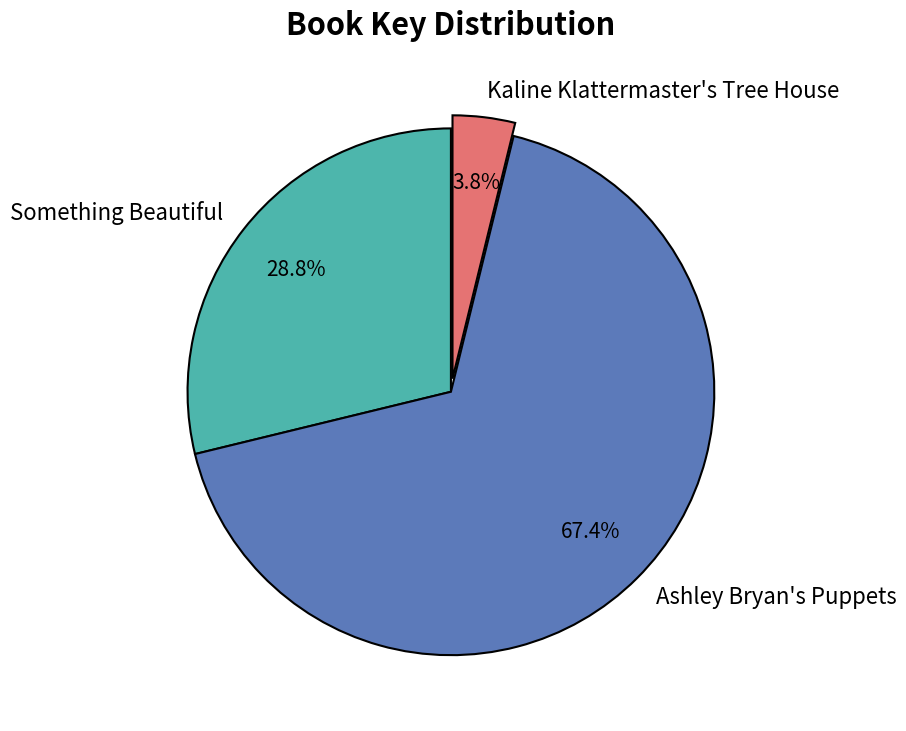

Count the number of slices in the pie.

3